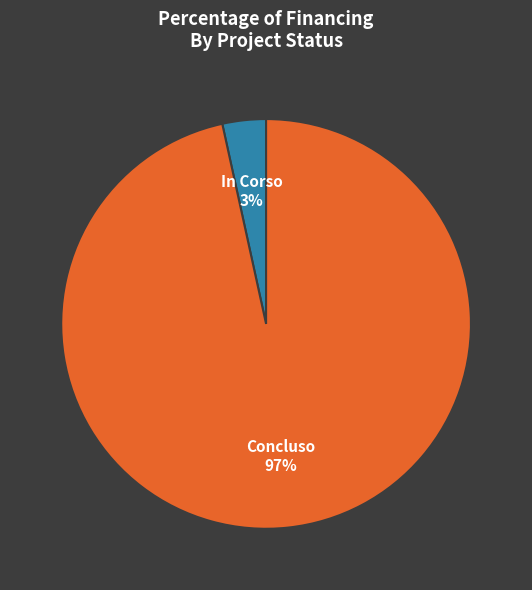

Is there a majority slice in this chart?

Yes